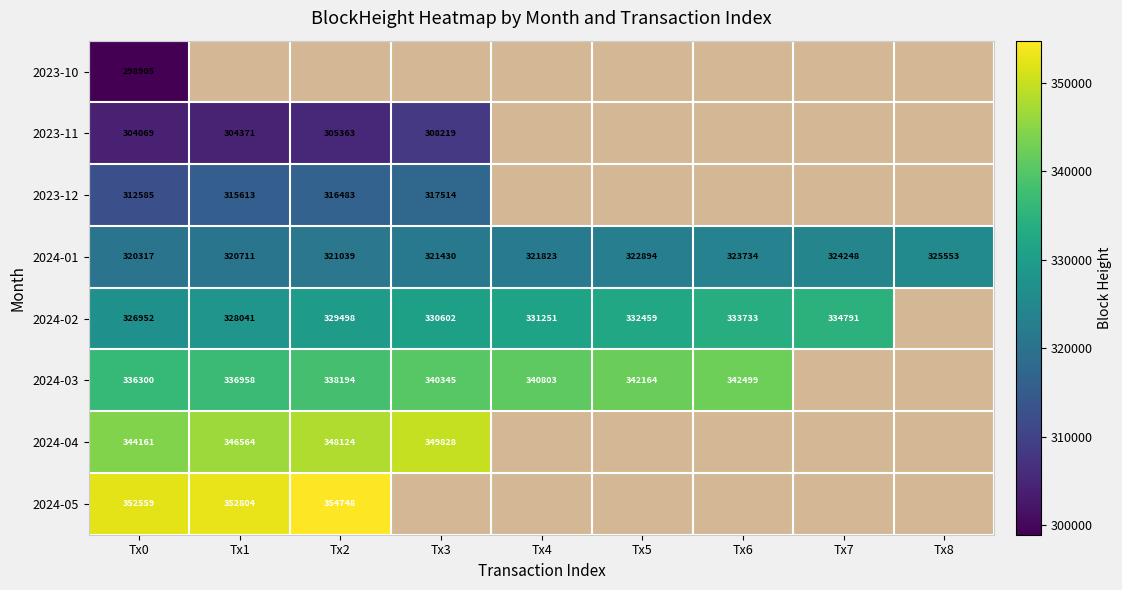

What is the difference between the 2024-02 values at Tx5 and Tx3?

1857